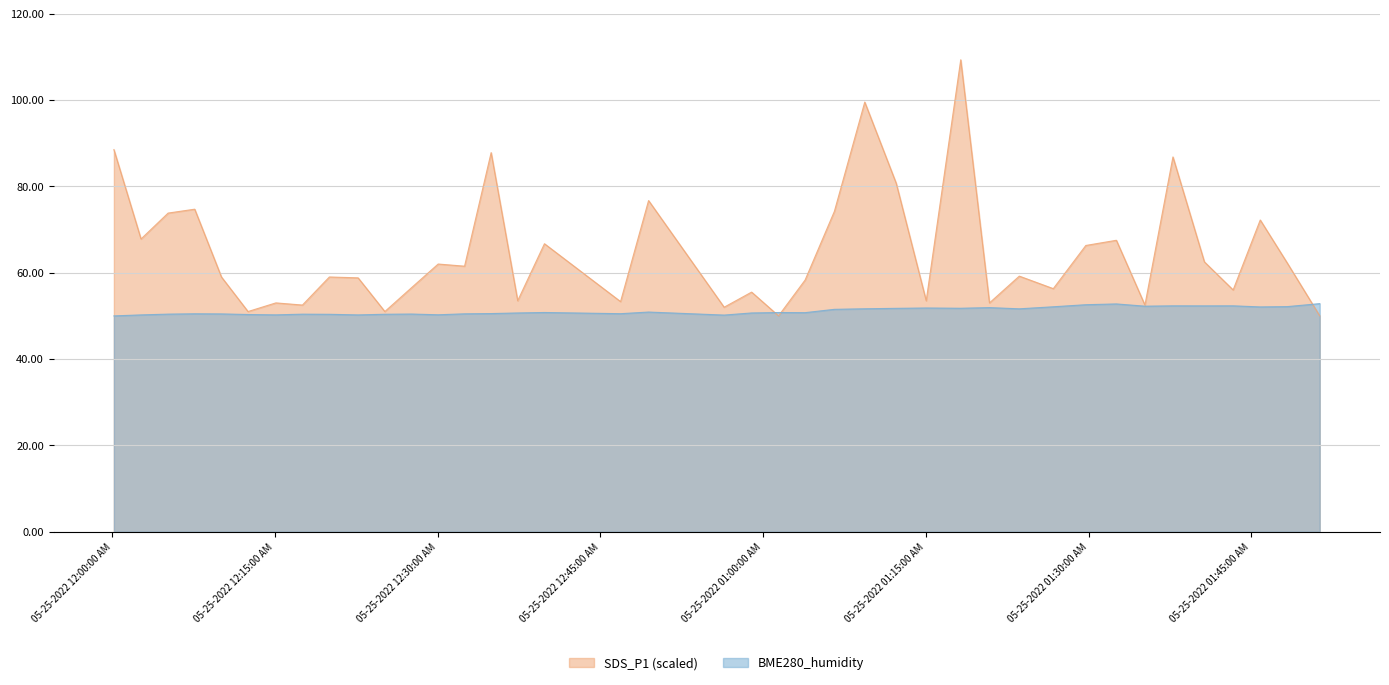

Which series has the largest total across all categories?

SDS_P1 (scaled)